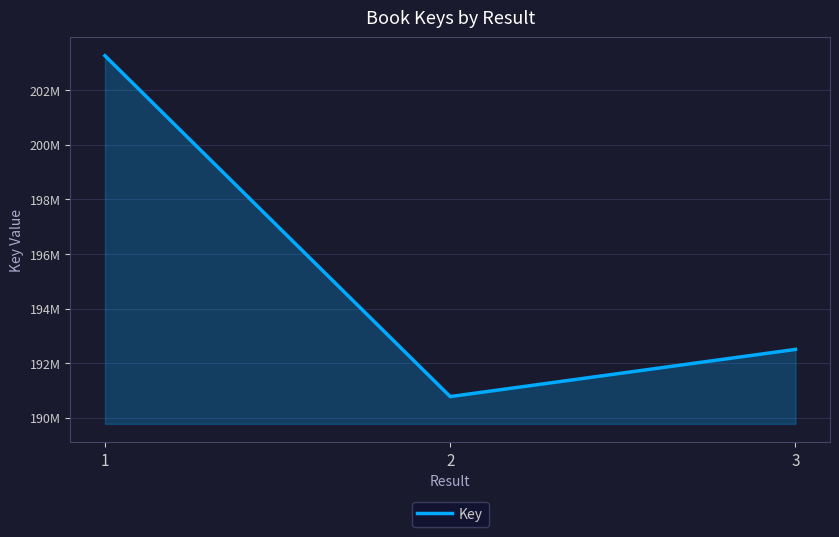

Reading left to right, transcribe all the data shown in this chart.

203261996	190776707	192504946